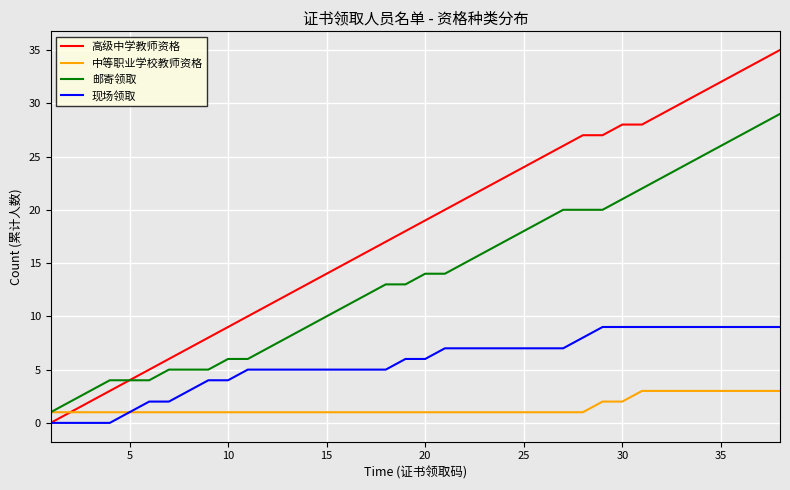

What is the average value of the 中等职业学校教师资格 series?

2